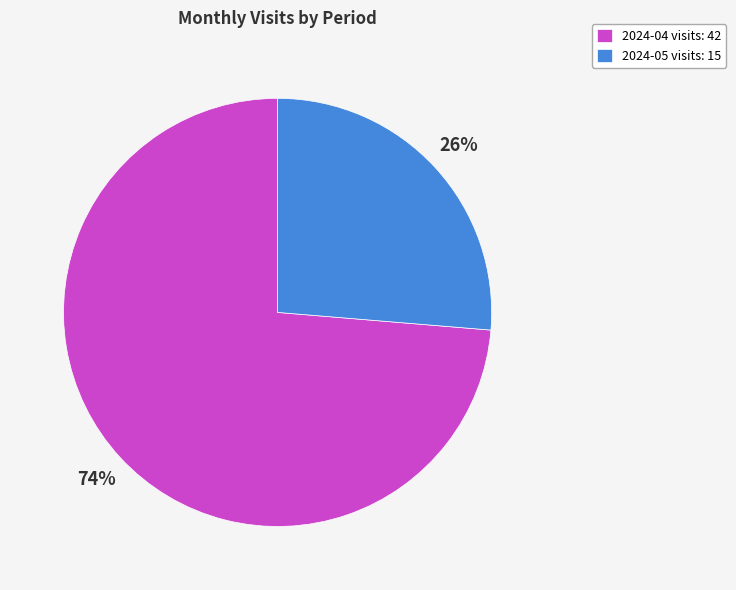

Is the sum of 2024-04 visits: 42 and 2024-05 visits: 15 greater than half?

Yes